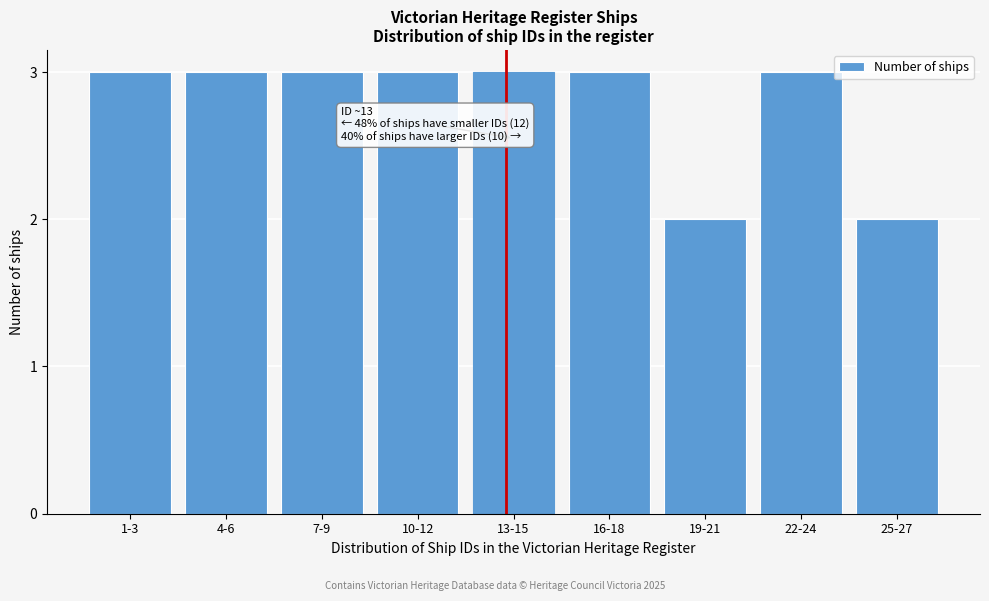

Reading left to right, extract all data points from this chart.

3	3	3	3	3	3	2	3	2